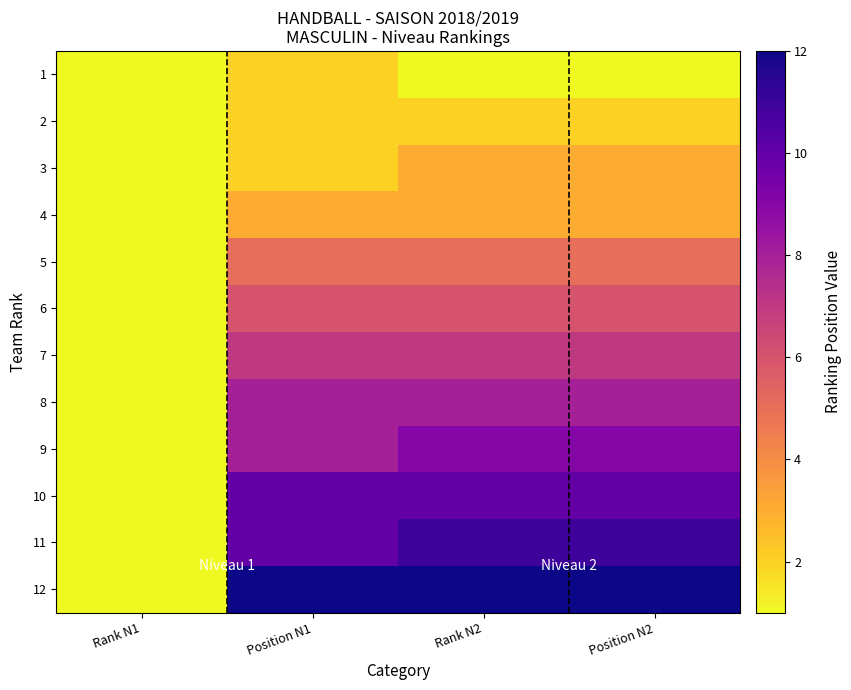

How many series are shown in this chart?

12